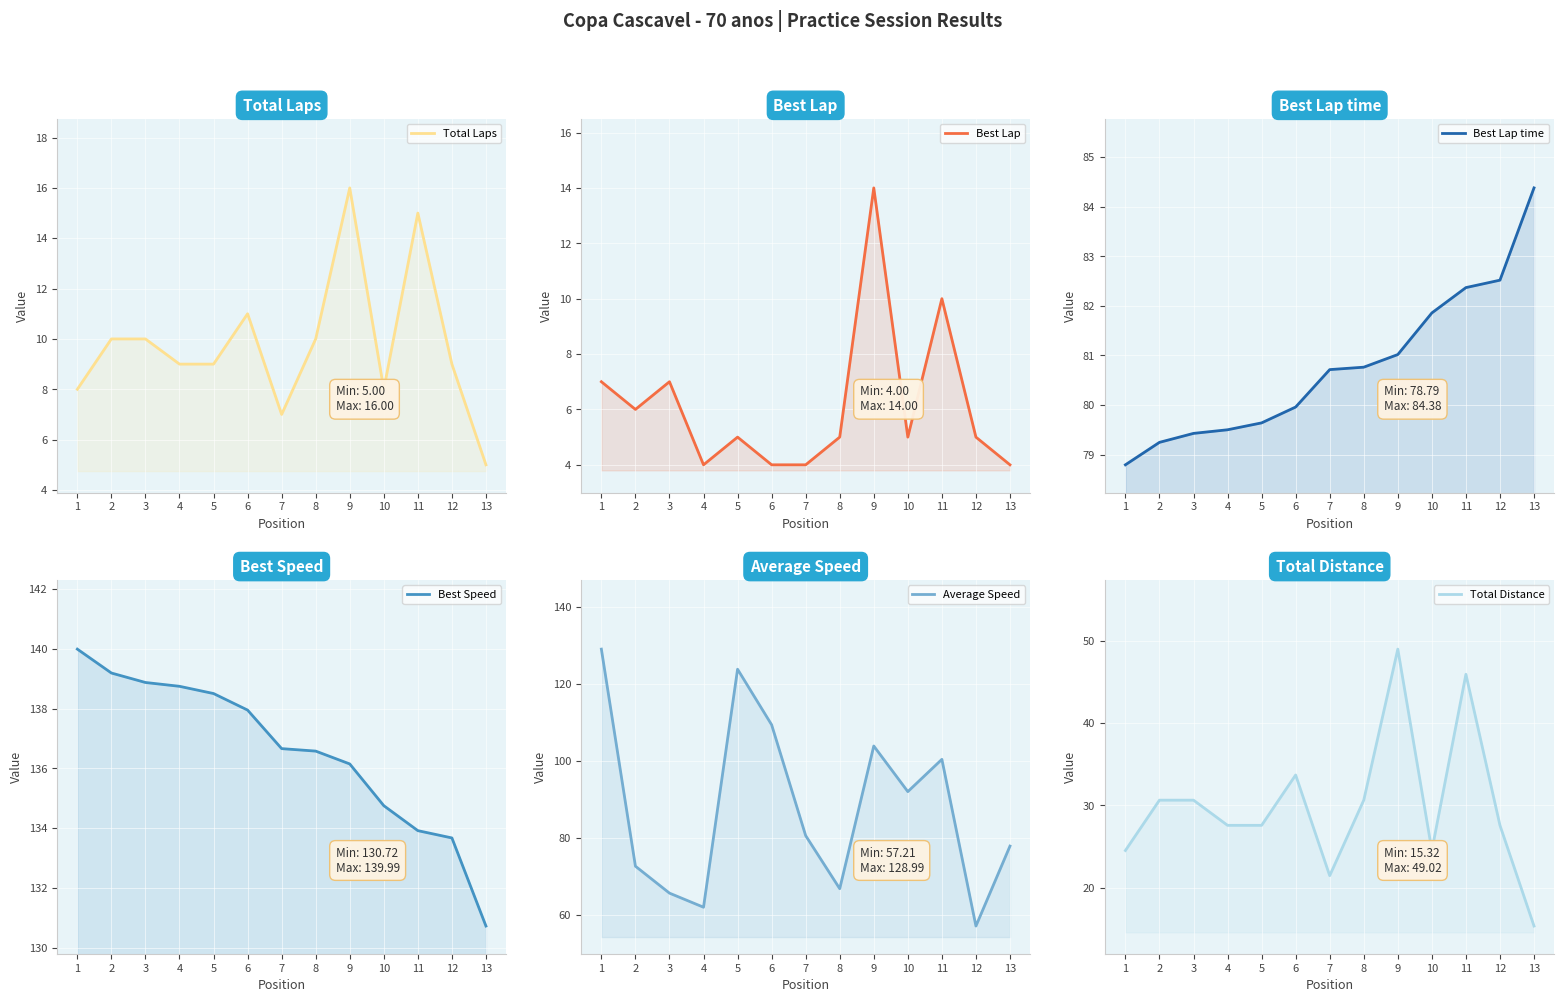

True or false: Average Speed has more than 1 interior local peaks.

True